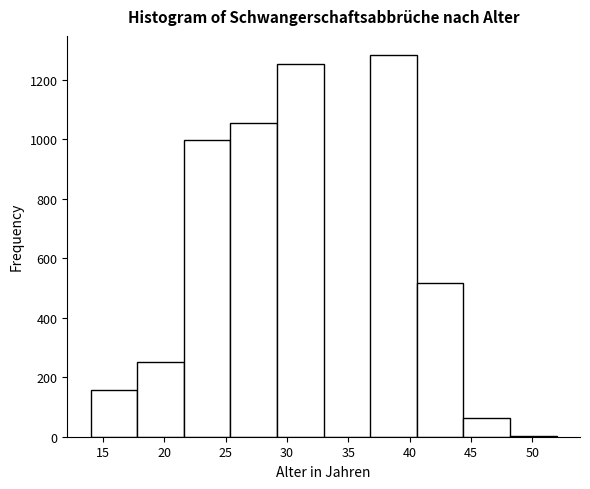

Reading left to right, list every bar in this chart as the range it spans on the x-axis followed by its height. Neither the bar edges nor the heights are printed on the chart, so give them approximately, as read against the axes.

14.0 to 17.8: 160
17.8 to 21.6: 260
21.6 to 25.4: 1000
25.4 to 29.2: 1060
29.2 to 33.0: 1260
33.0 to 36.8: 0
36.8 to 40.6: 1280
40.6 to 44.4: 520
44.4 to 48.2: 60
48.2 to 52.0: under 20